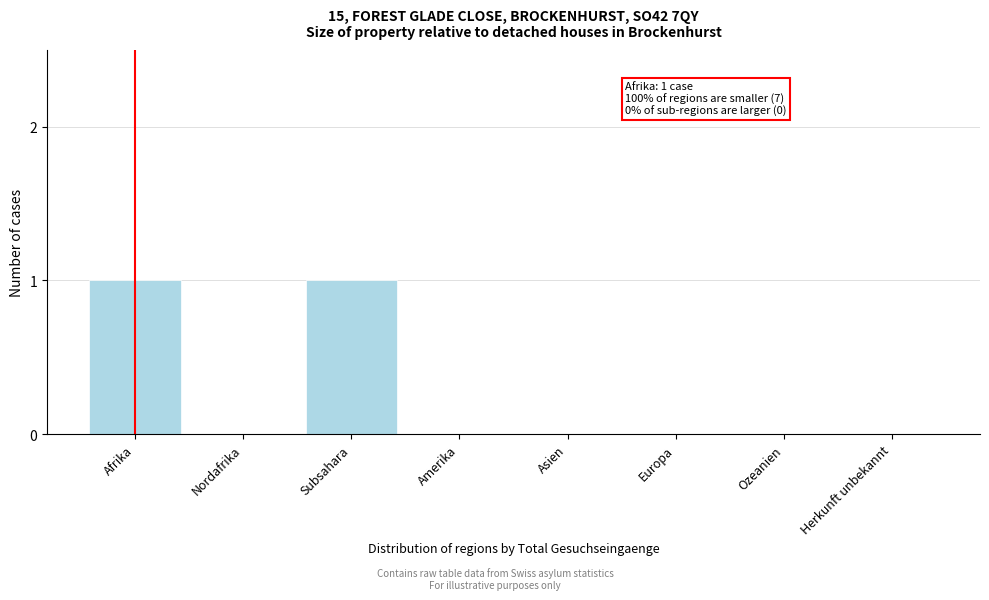

Reading left to right, extract all data points from this chart.

Afrika=1	Nordafrika=0	Subsahara=1	Amerika=0	Asien=0	Europa=0	Ozeanien=0	Herkunft unbekannt=0